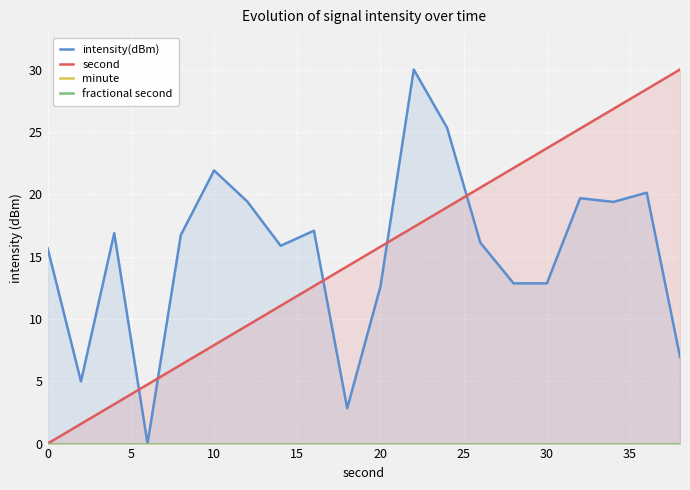

The value of minute at 0 is 0.0. True or false?

True